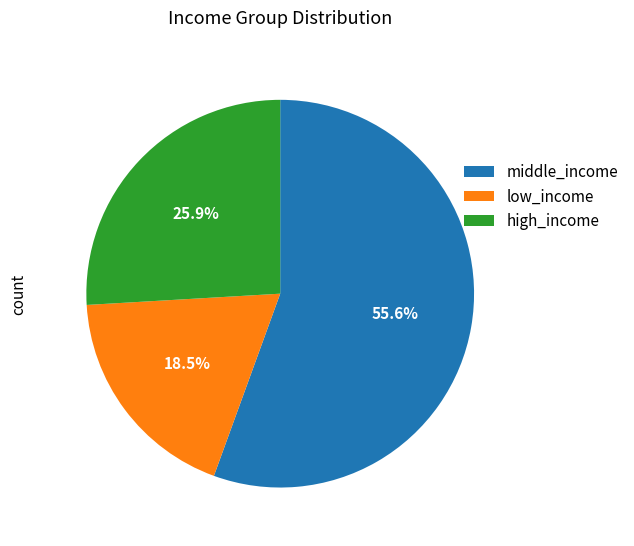

Is the sum of high_income and middle_income greater than half?

Yes